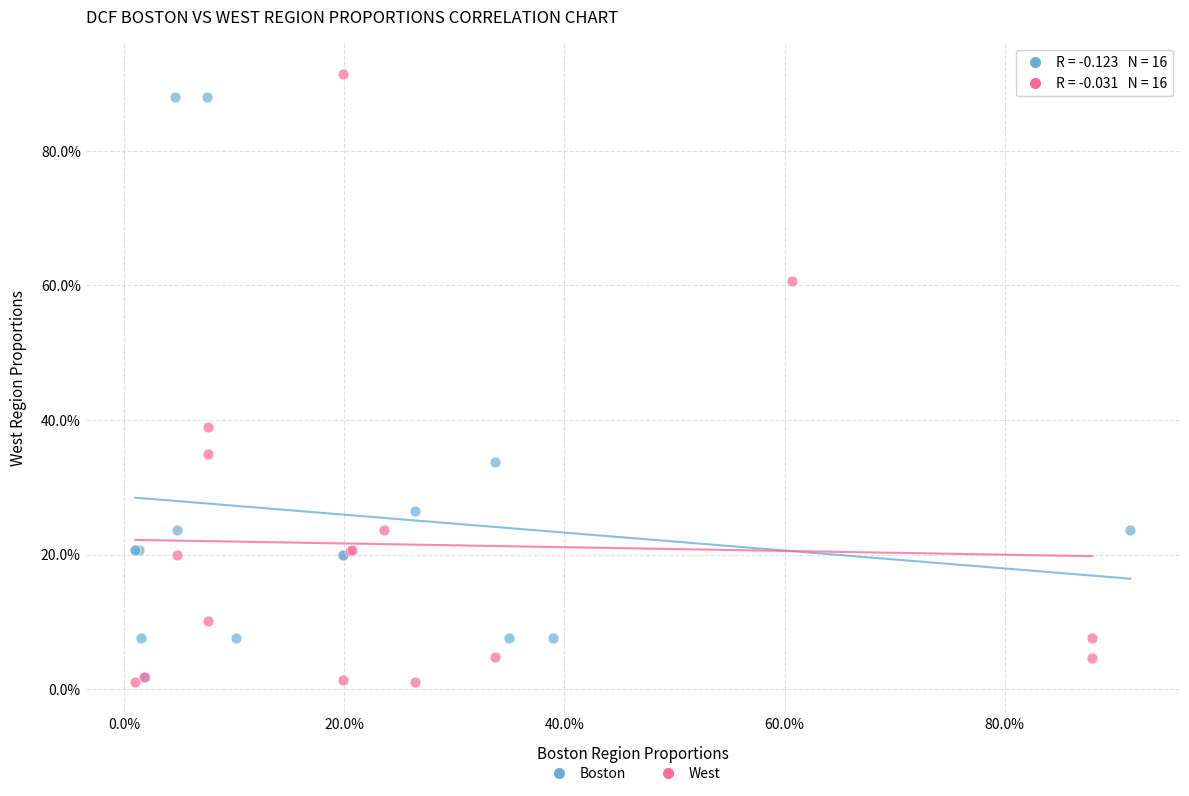

What are all the series names shown in the legend?

Boston, West